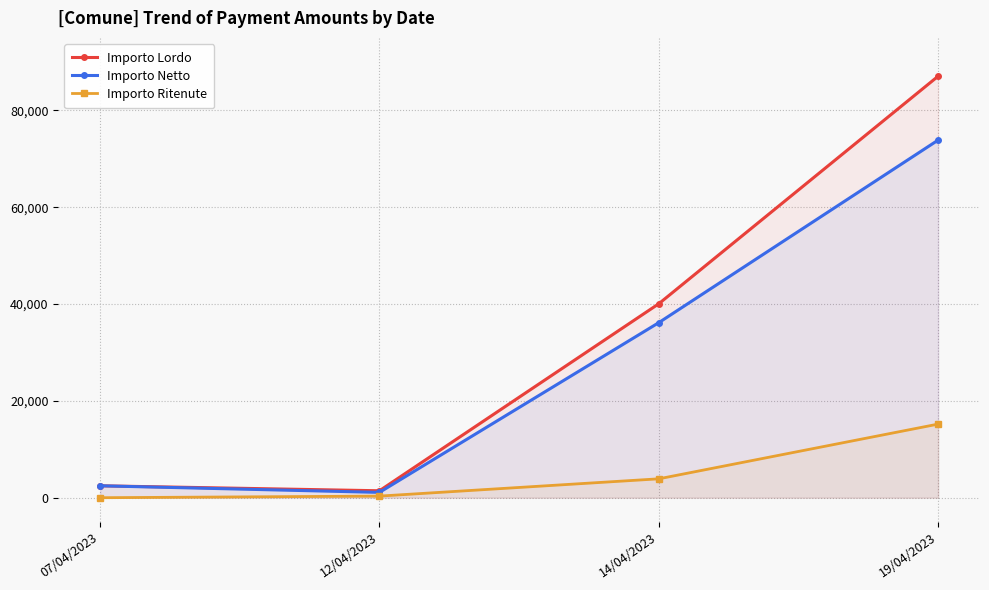

True or false: Importo Netto and Importo Lordo intersect in this chart.

False